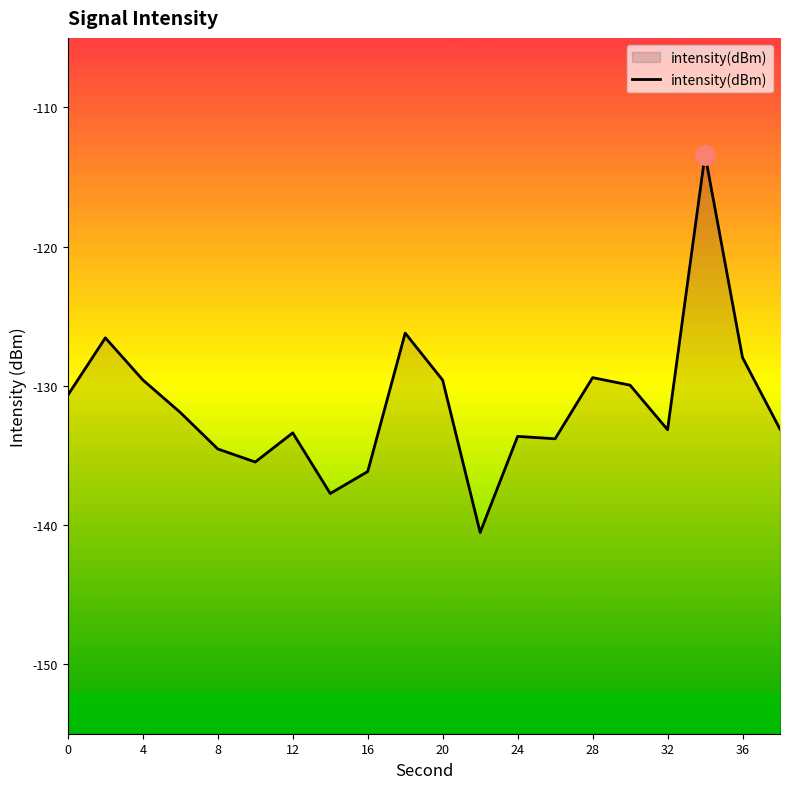

What is the smallest value displayed?

-140.5